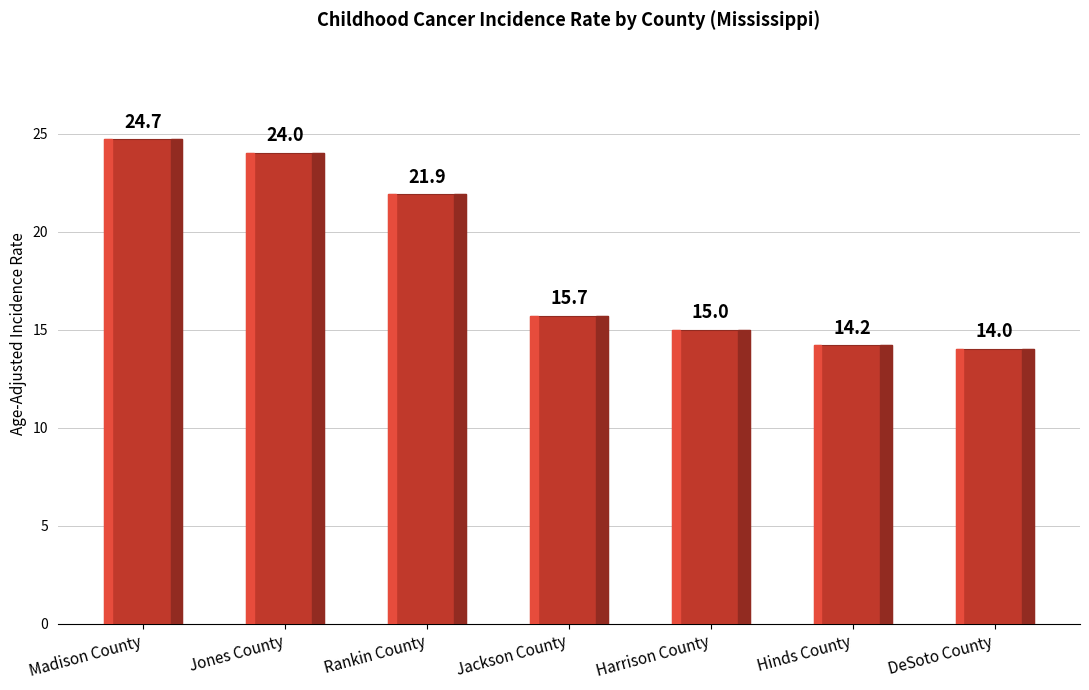

What is the difference between the maximum and minimum values?

10.7